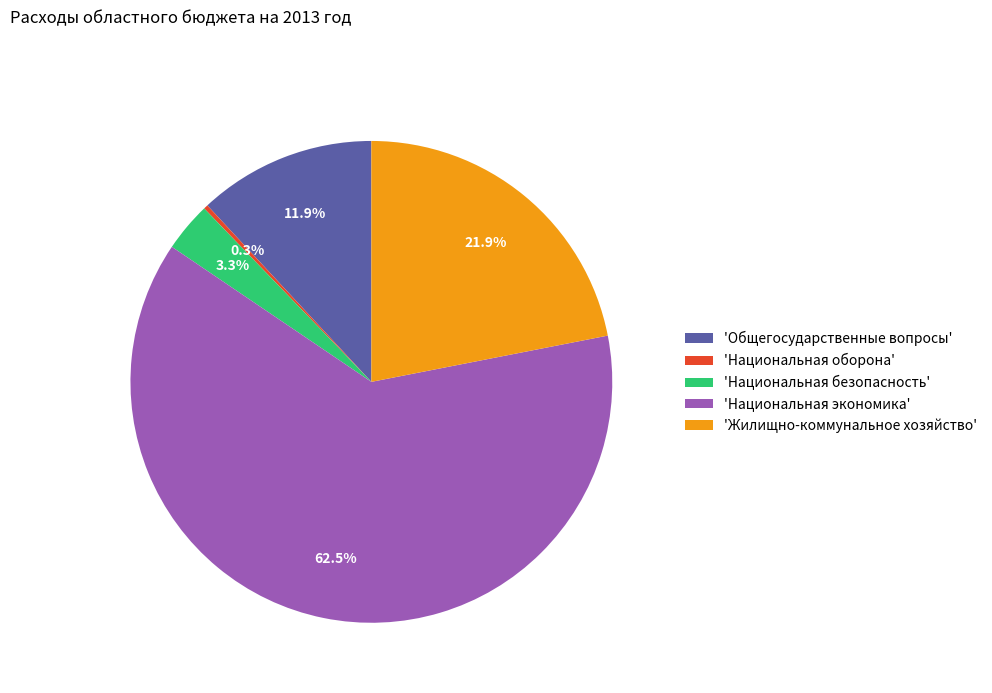

Between 'Национальная оборона' and 'Национальная безопасность', which is larger?

'Национальная безопасность'